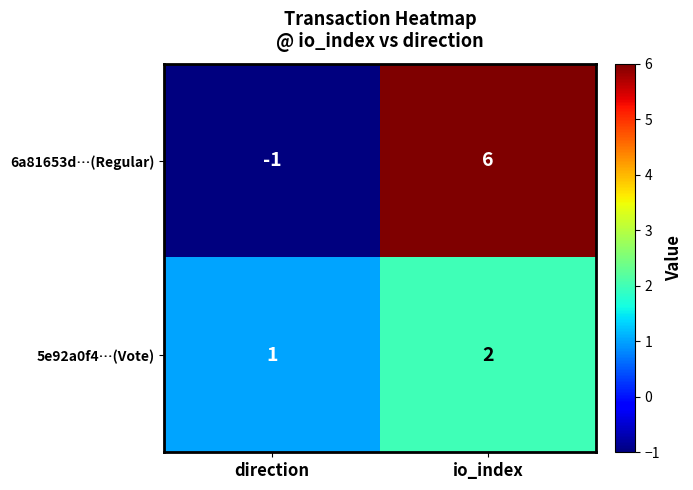

Which category has the highest value across all series?

io_index